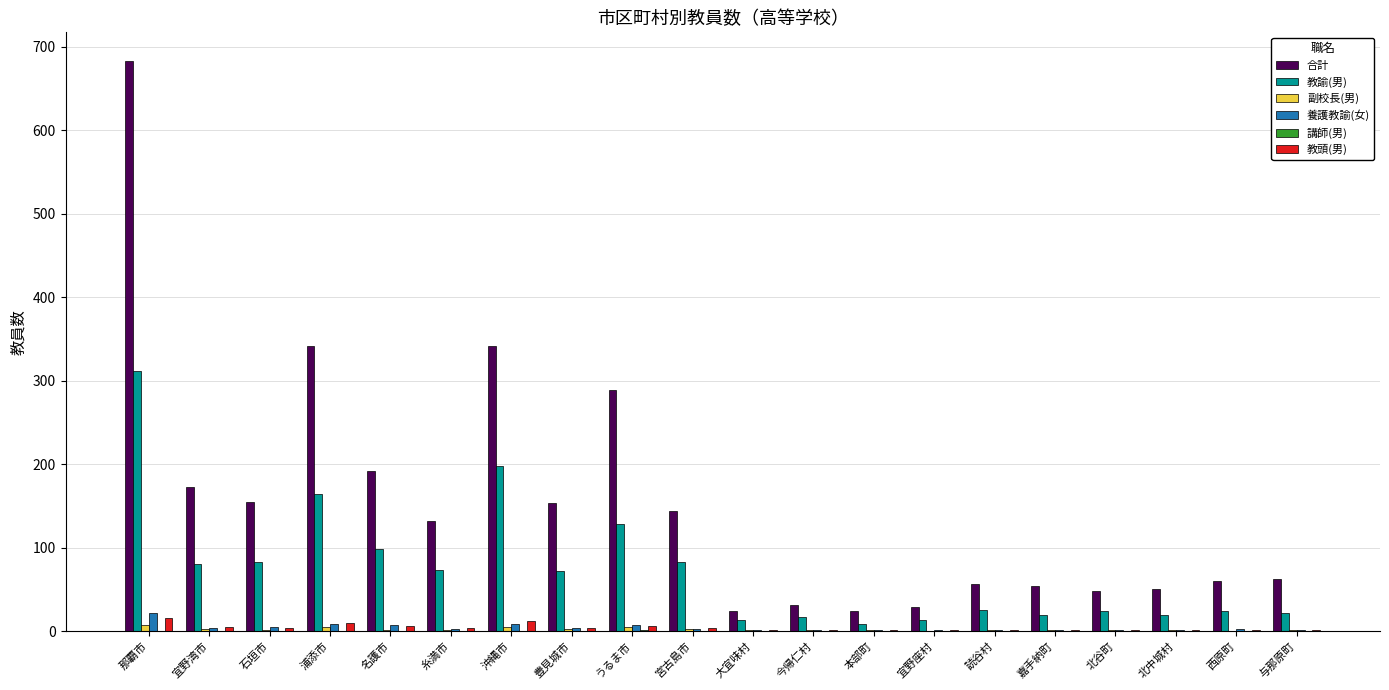

What is the greatest value displayed?

683